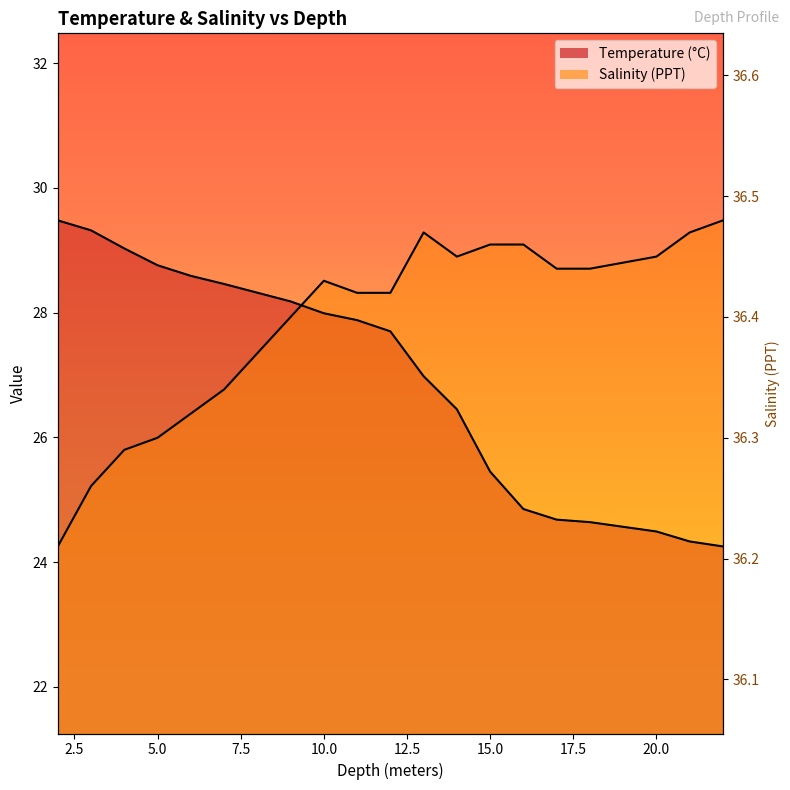

After their last crossing, which series has the higher values: Temperature or Salinity?

Salinity